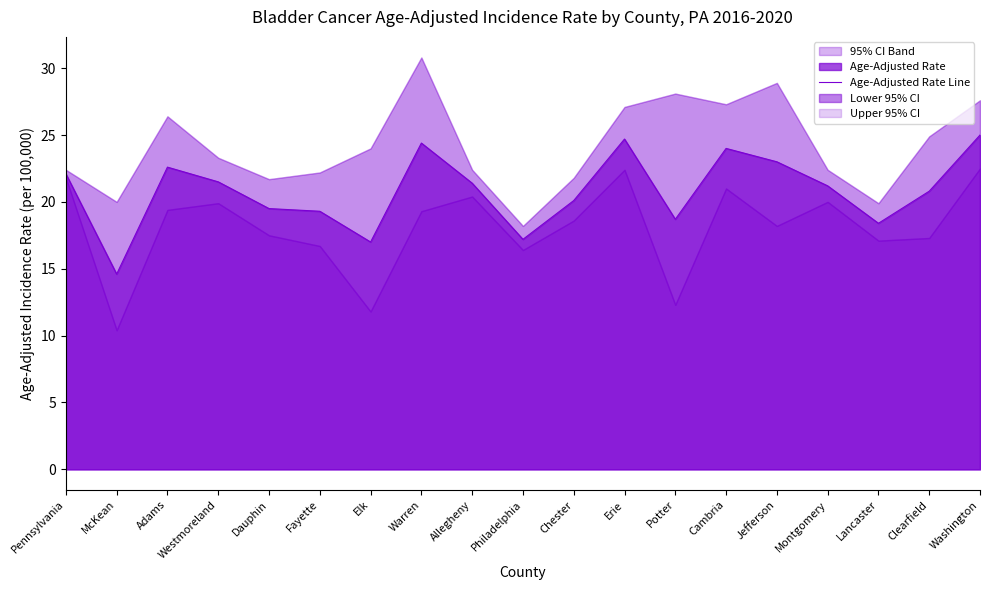

The value at Potter is 7.2. True or false?

False